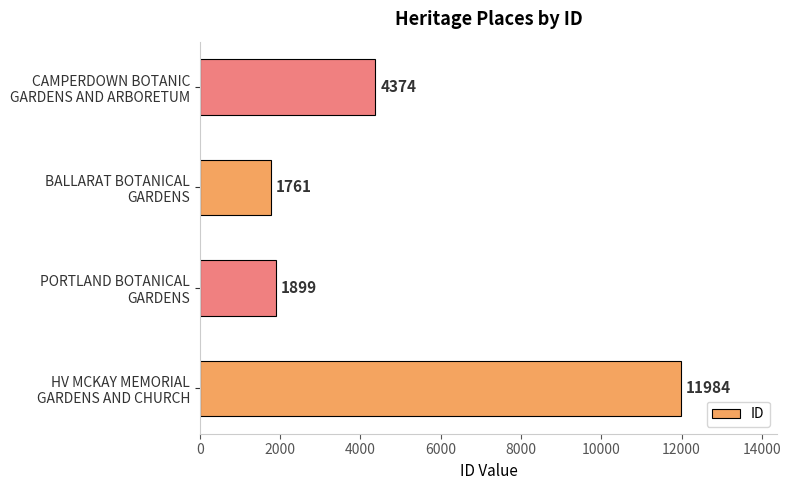

List the labels in order of value, largest first.

HV MCKAY MEMORIAL
GARDENS AND CHURCH, CAMPERDOWN BOTANIC
GARDENS AND ARBORETUM, PORTLAND BOTANICAL
GARDENS, BALLARAT BOTANICAL
GARDENS